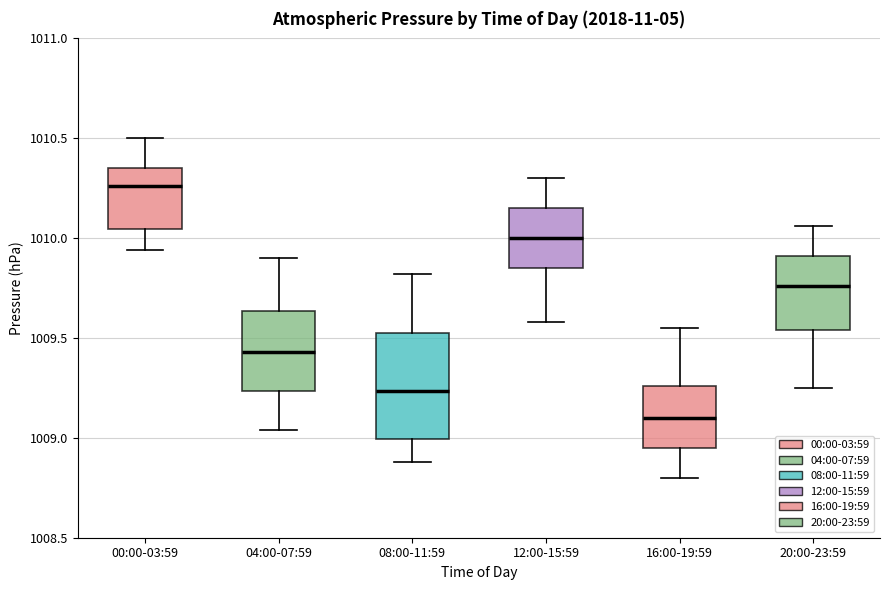

Reading left to right, read every box against the y-axis: the position of its median line, the range the box covers, and the ends of its whiskers. The values are not printed on the chart, so give them approximately, as read against the axis.

00:00-03:59: median 1010.25, box 1010.05 to 1010.35, whiskers 1009.95 to 1010.50
04:00-07:59: median 1009.45, box 1009.25 to 1009.65, whiskers 1009.05 to 1009.90
08:00-11:59: median 1009.25, box 1009.00 to 1009.55, whiskers 1008.90 to 1009.80
12:00-15:59: median 1010.00, box 1009.85 to 1010.15, whiskers 1009.60 to 1010.30
16:00-19:59: median 1009.10, box 1008.95 to 1009.25, whiskers 1008.80 to 1009.55
20:00-23:59: median 1009.75, box 1009.55 to 1009.90, whiskers 1009.25 to 1010.05